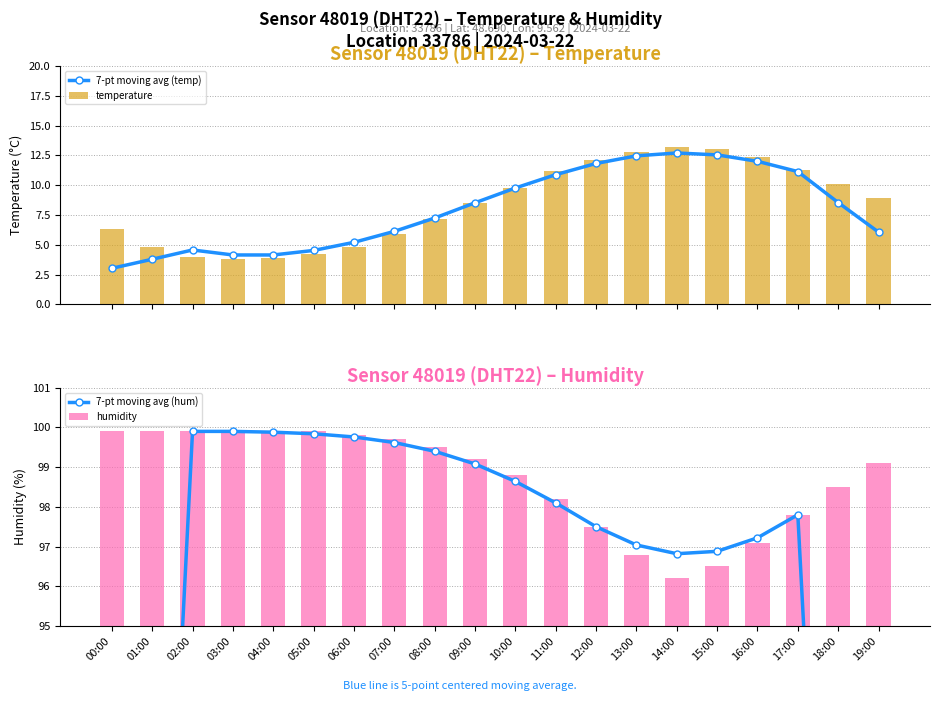

Which category has the lowest value in the 7-pt moving avg (hum) series?

19:00